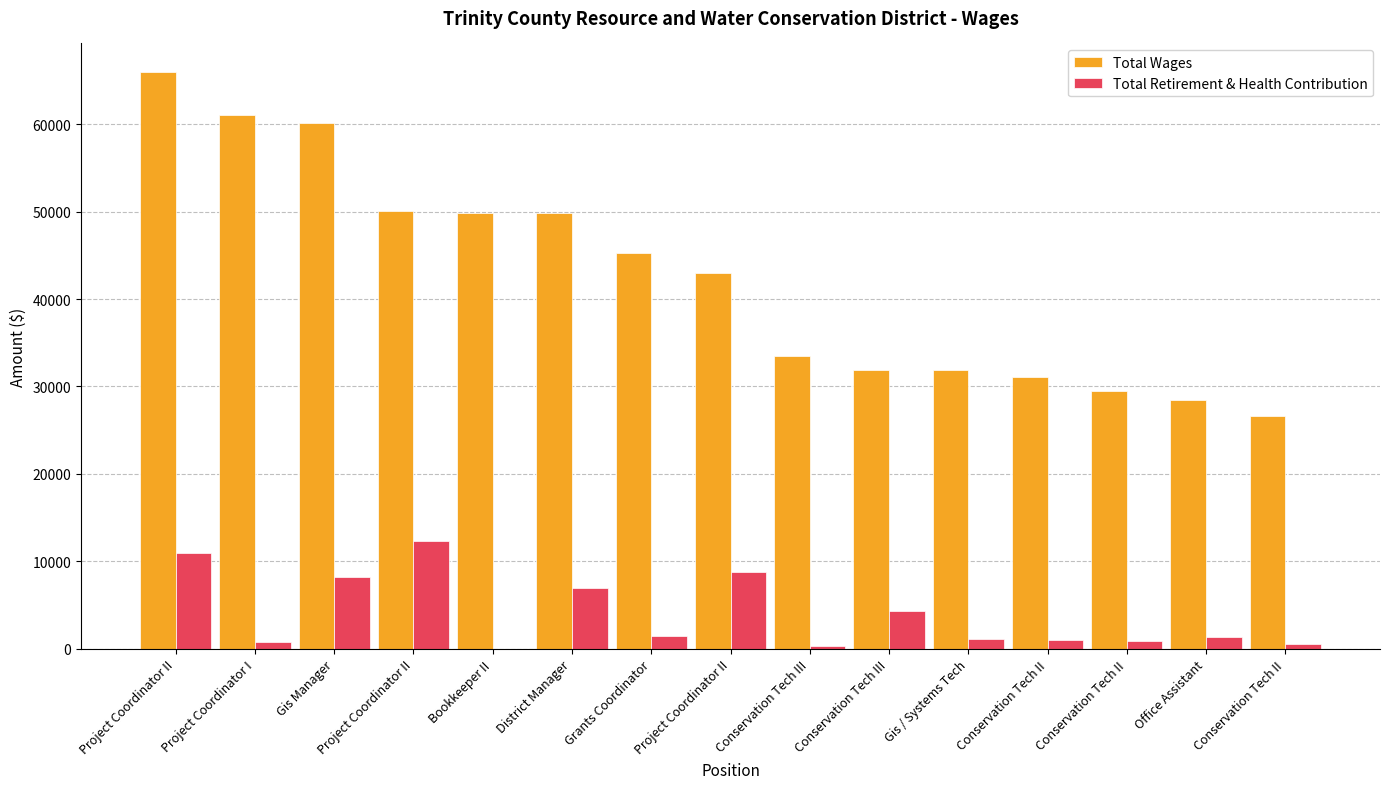

Read the Total Wages value at Gis Manager, to the nearest 50.

60100